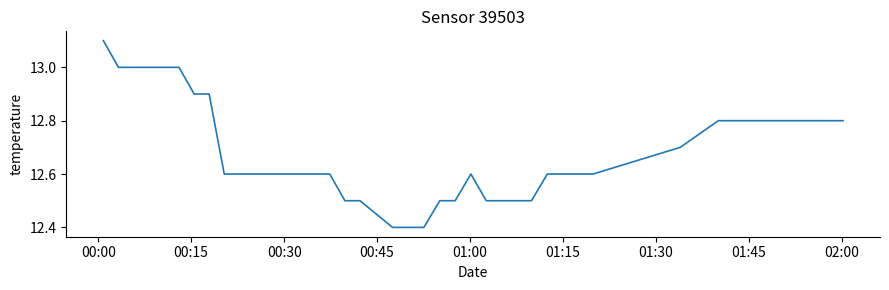

What is the difference between the maximum and minimum values?

0.7